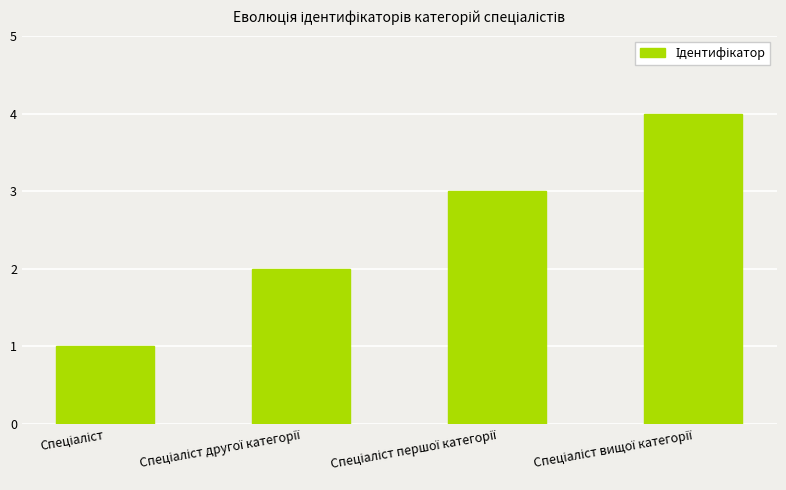

What is the difference between the maximum and minimum values?

3